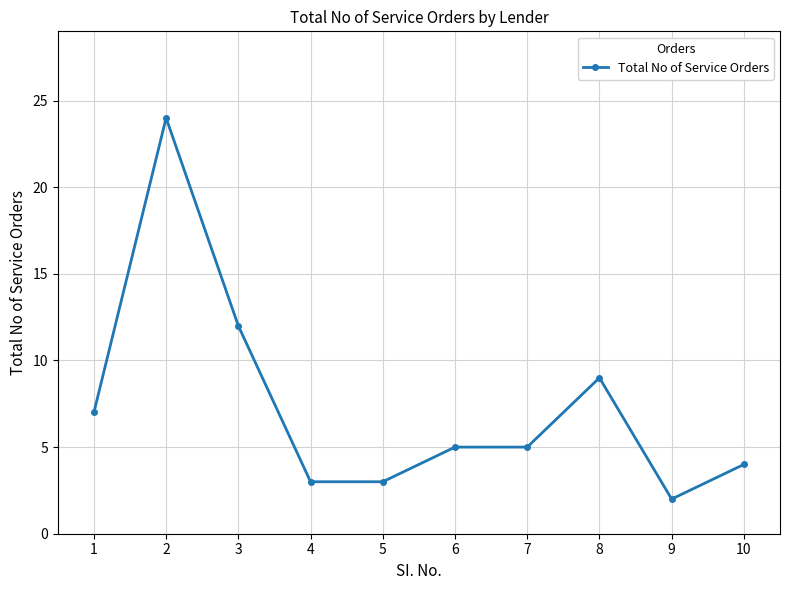

What is the ratio of the value at 10 to the value at 9?

2.0